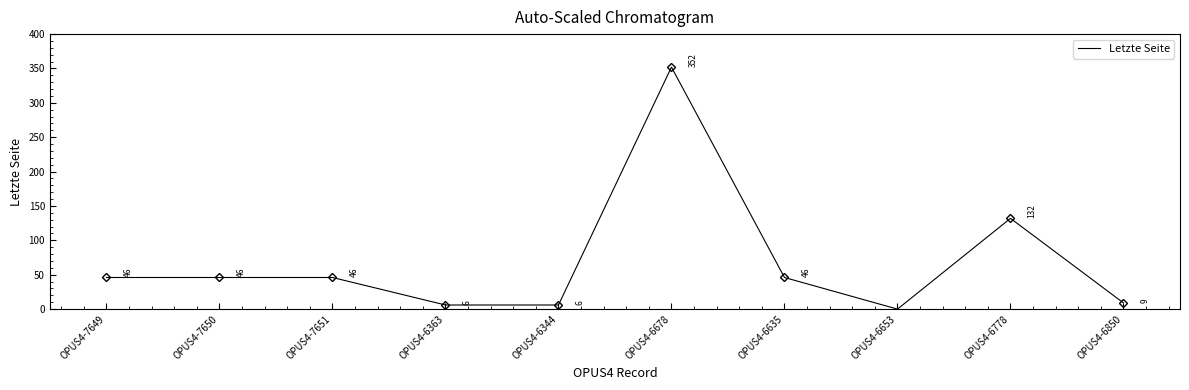

How many lines are shown in the chart?

1